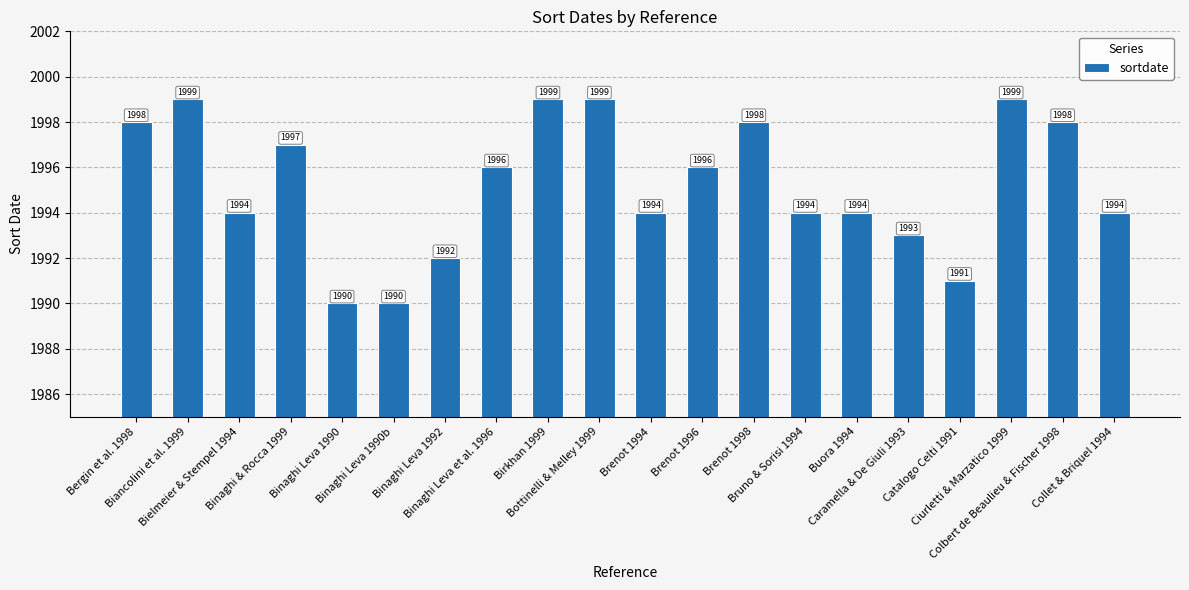

What is the label of the 10th bar from the left?

Bottinelli & Melley 1999